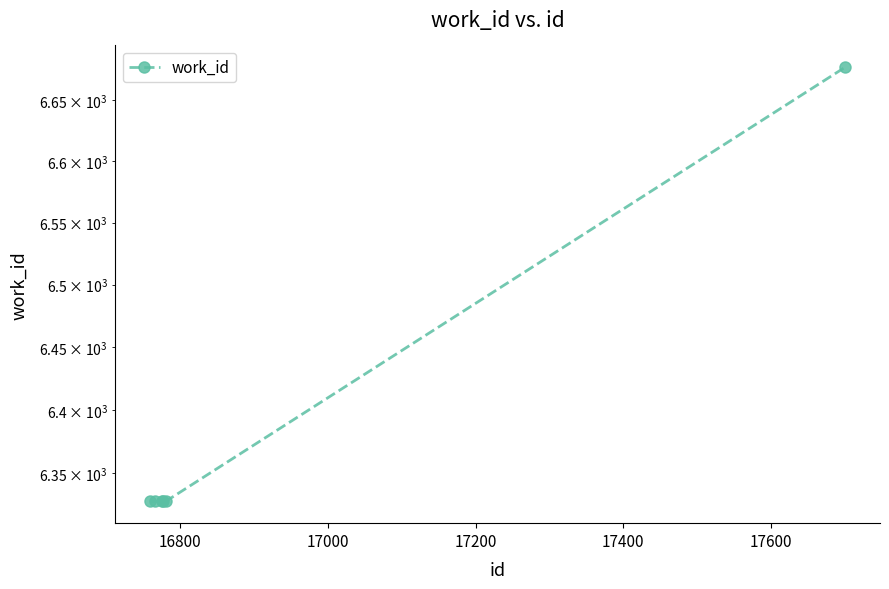

What is the ratio of the value at 17400 to the value at 16800?

1.0